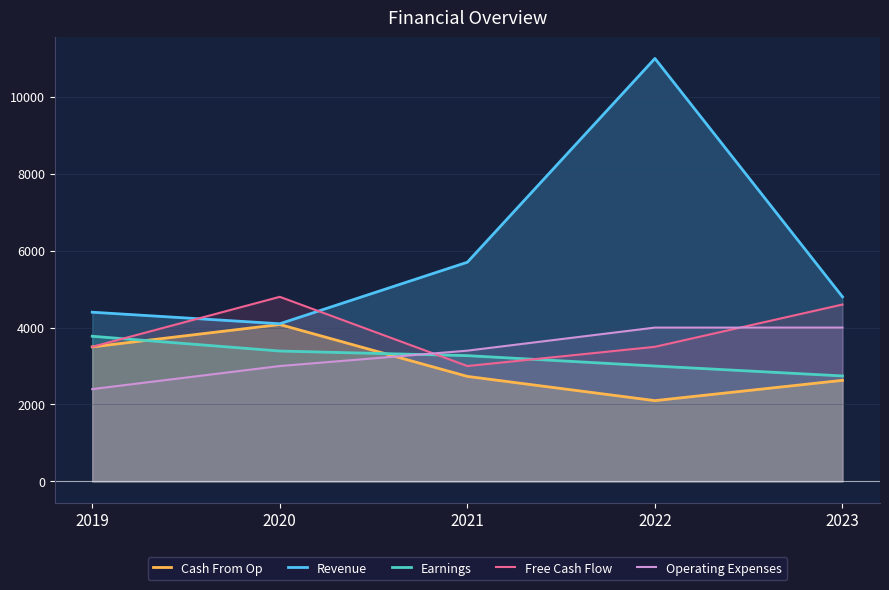

Reading right to left, list all the values displayed in this chart.

Cash From Op: 2628	2100	2730	4080	3498
Revenue: 4800	11000	5700	4100	4400
Earnings: 2742	3000	3270	3390	3774
Free Cash Flow: 4600	3500	3000	4800	3500
Operating Expenses: 4000	4000	3400	3000	2400